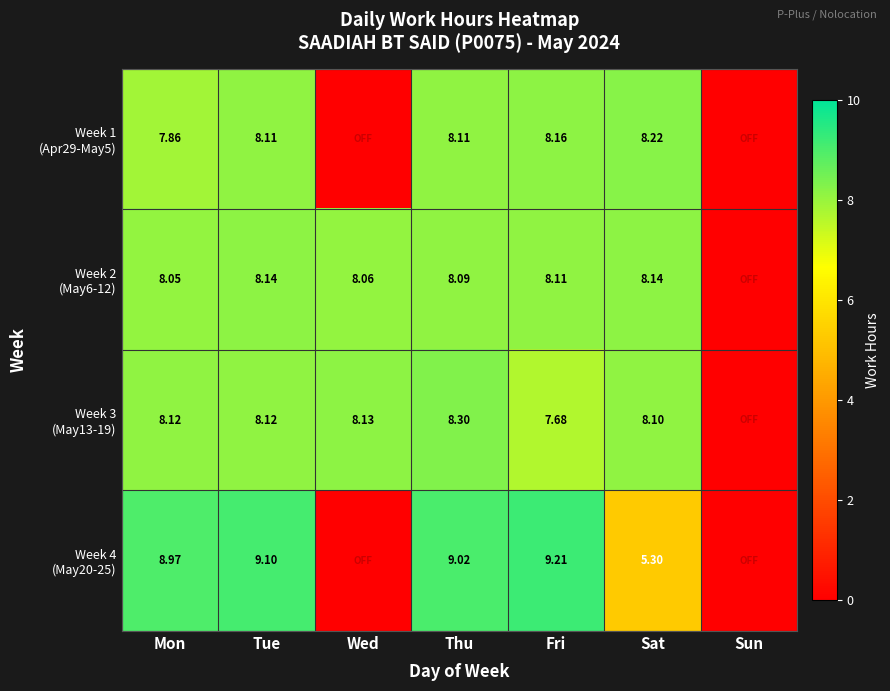

What is the greatest value displayed?

9.2